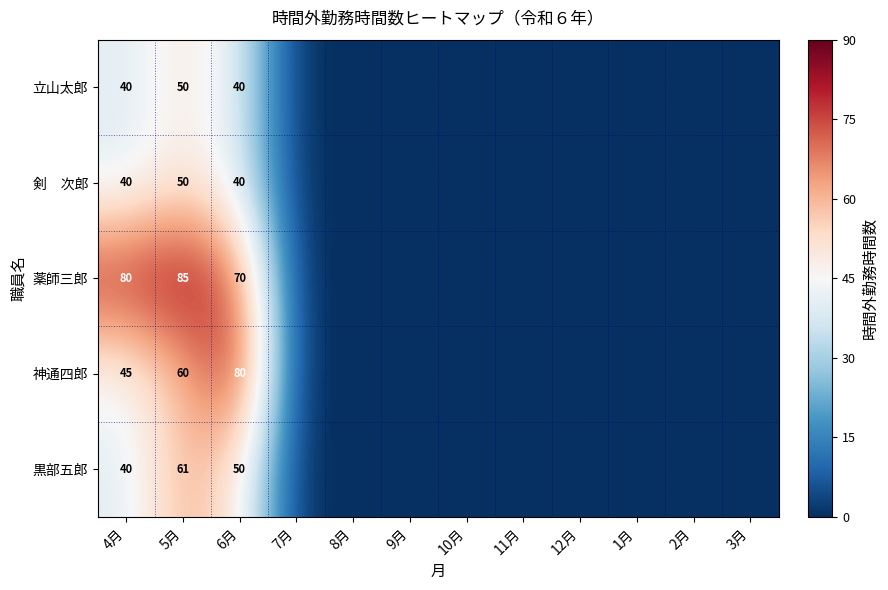

The 立山太郎 series shows 40 at 4月. True or false?

True